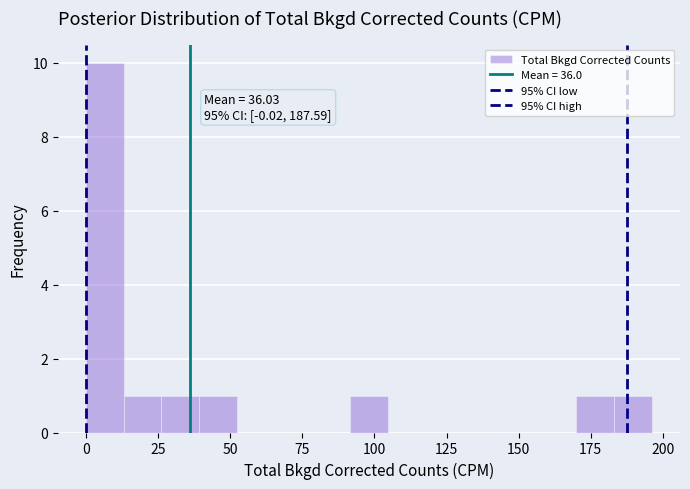

Around what value on the x-axis is the tallest bar? Give the approximate position of its centre, as read against the axis.

5